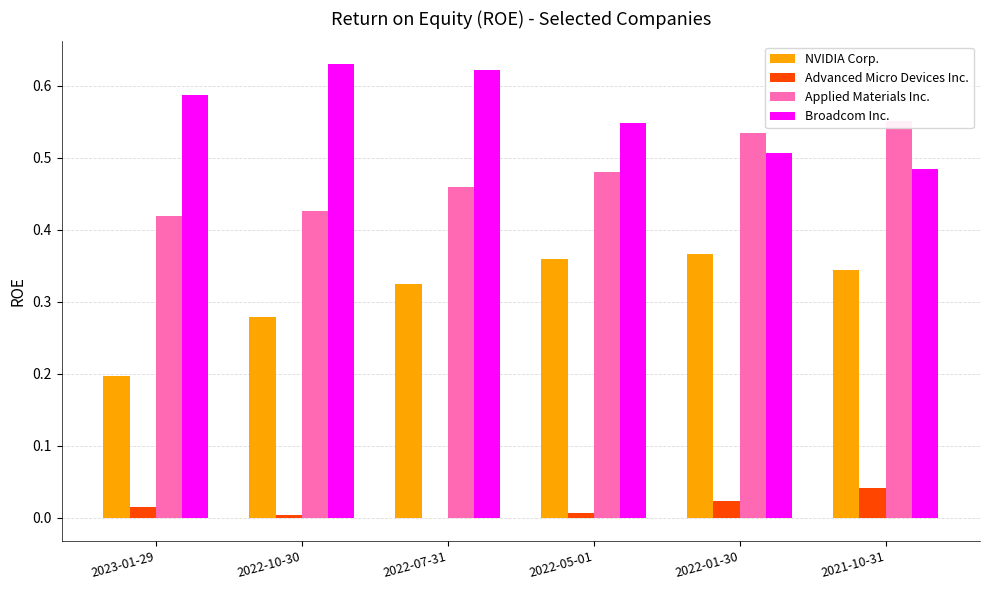

Reading left to right, what are all the values shown in this chart?

NVIDIA Corp.: 0.2	0.3	0.3	0.4	0.4	0.3
Advanced Micro Devices Inc.: 0.0	0.0	-0.0	0.0	0.0	0.0
Applied Materials Inc.: 0.4	0.4	0.5	0.5	0.5	0.6
Broadcom Inc.: 0.6	0.6	0.6	0.5	0.5	0.5